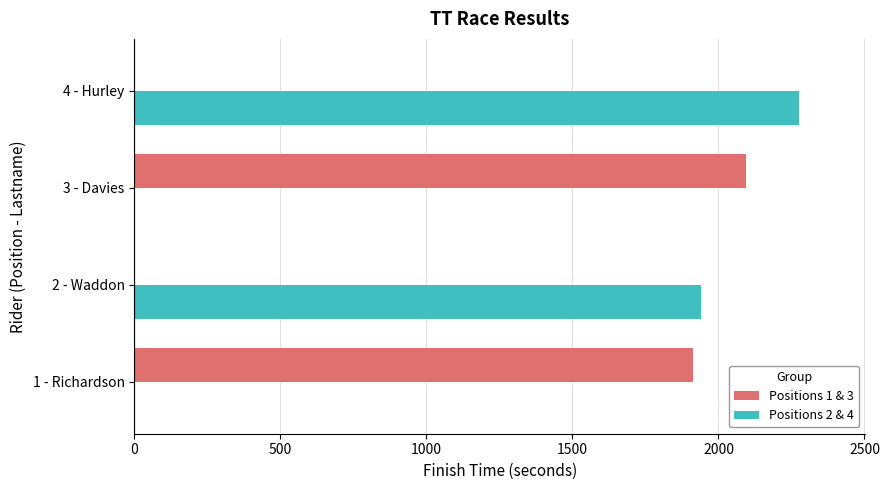

At which category is the sum across all series the highest?

4 - Hurley